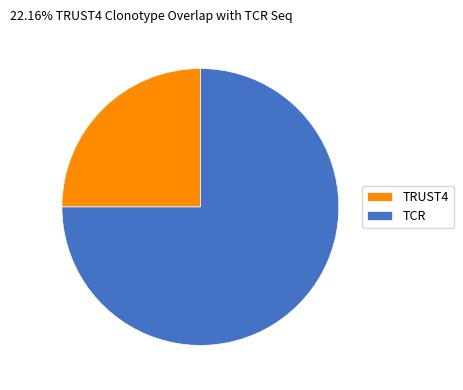

Which slice represents more than half of the pie?

TCR